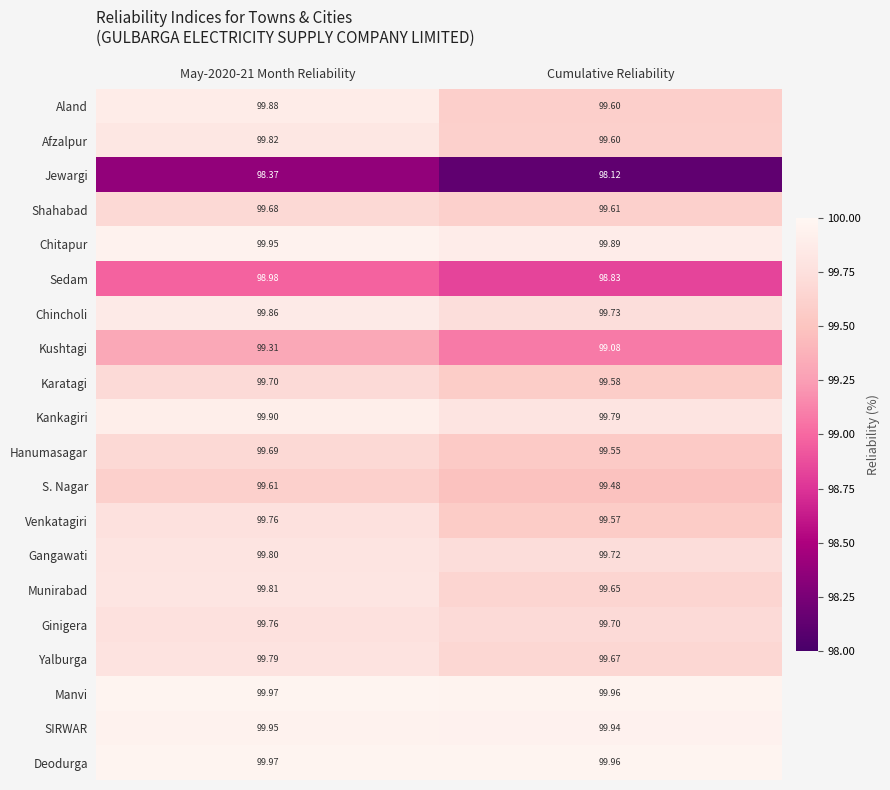

Is the value of Kushtagi at Cumulative Reliability greater than the value of S. Nagar at Cumulative Reliability?

No